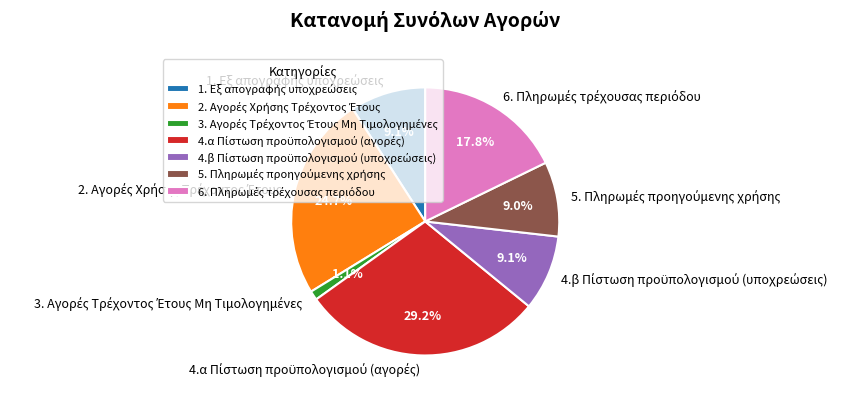

Is there a majority slice in this chart?

No